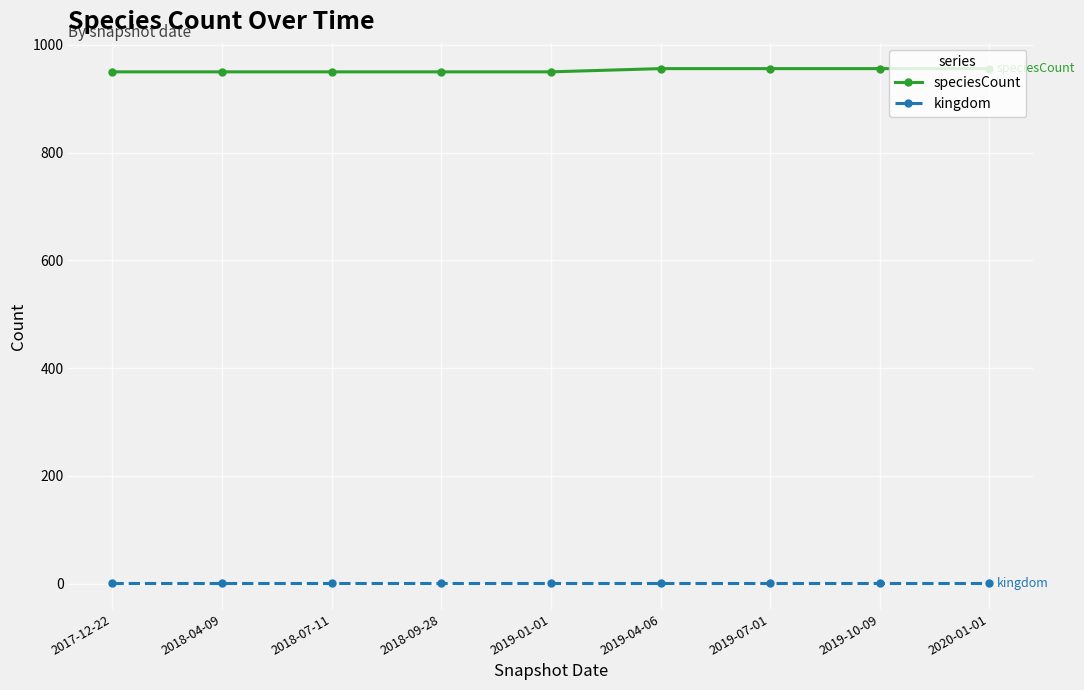

True or false: speciesCount and kingdom cross at least once.

False